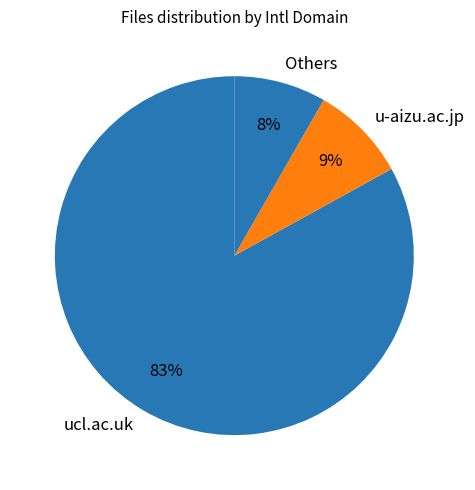

What is the majority slice?

ucl.ac.uk